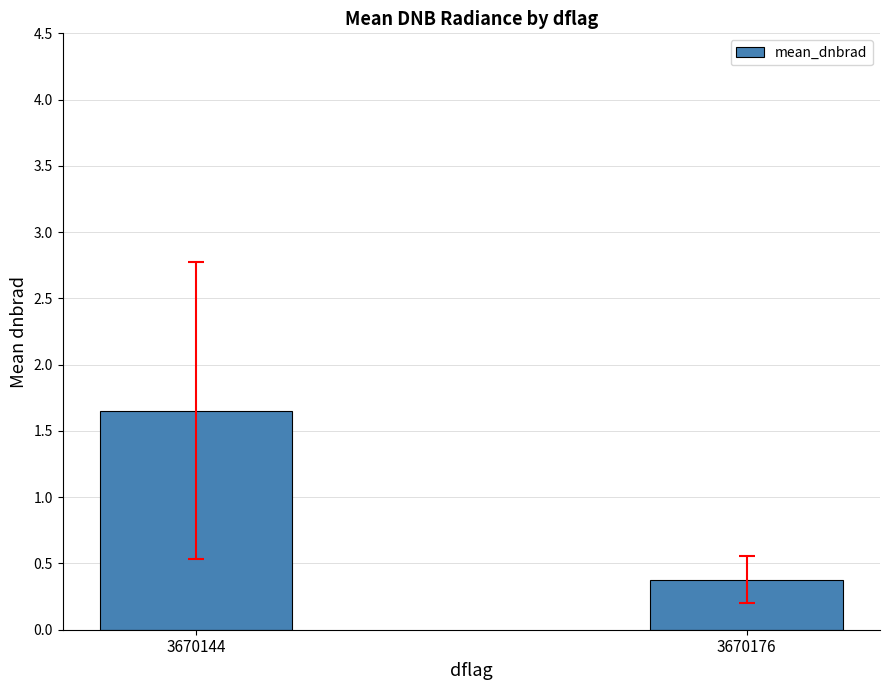

What is the sum of the values at 3670176 and 3670144?

2.0